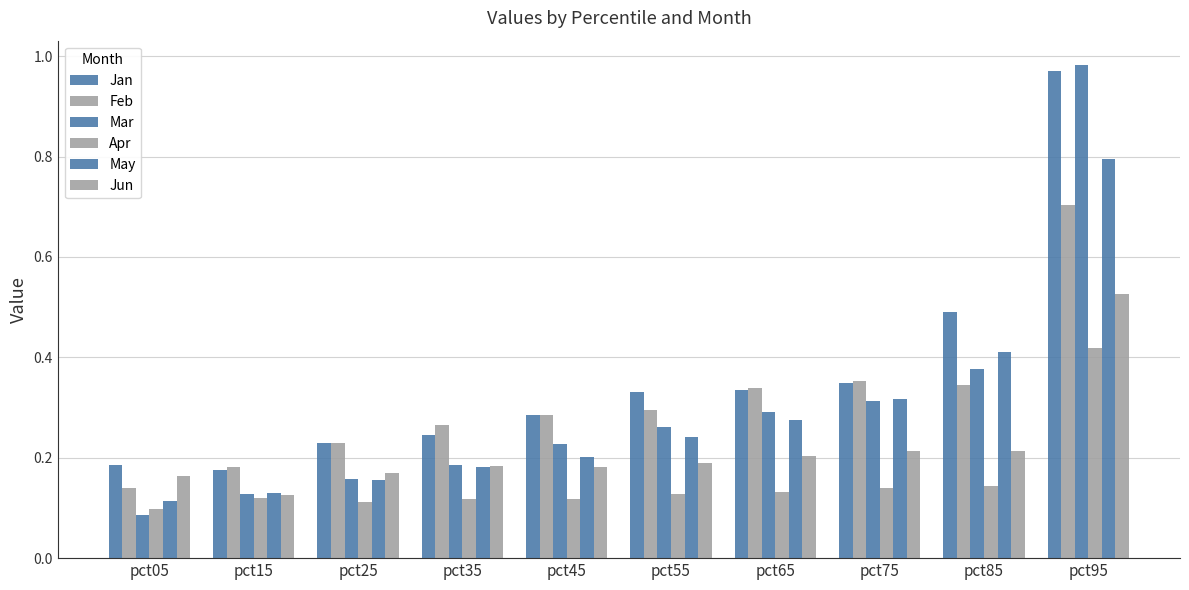

Where is Apr nearest to the value 0?

pct05